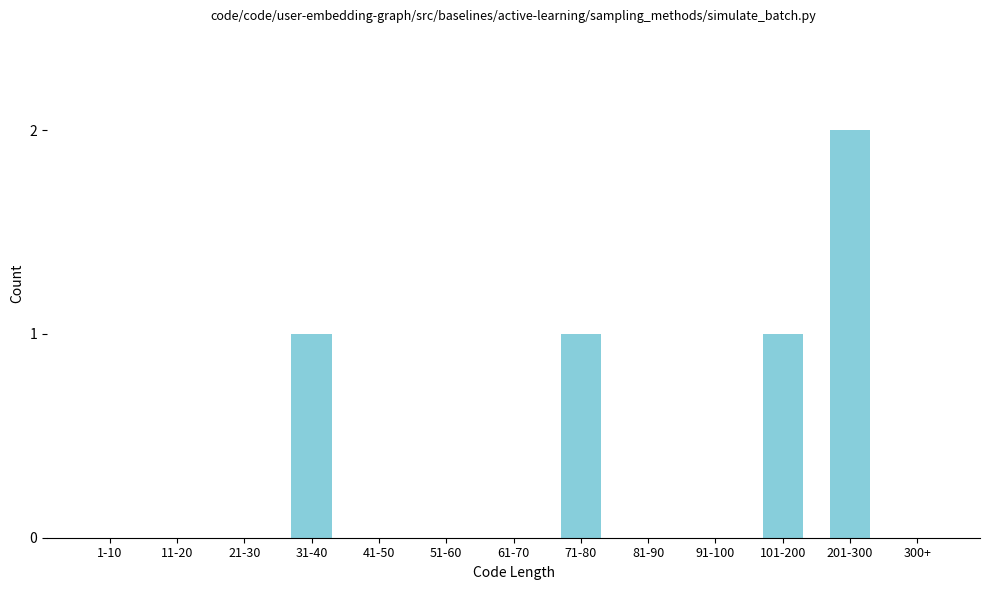

Reading left to right, list all the values displayed in this chart.

1-10=0	11-20=0	21-30=0	31-40=1	41-50=0	51-60=0	61-70=0	71-80=1	81-90=0	91-100=0	101-200=1	201-300=2	300+=0